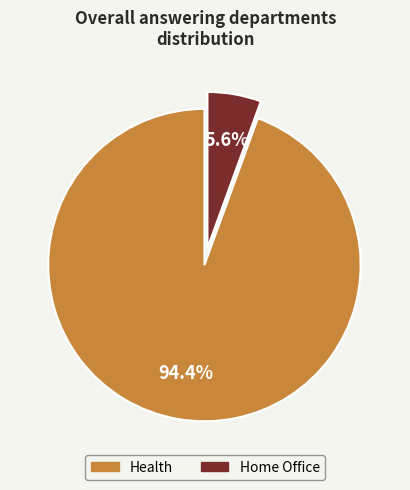

Rank the categories by value from lowest to highest.

Home Office, Health